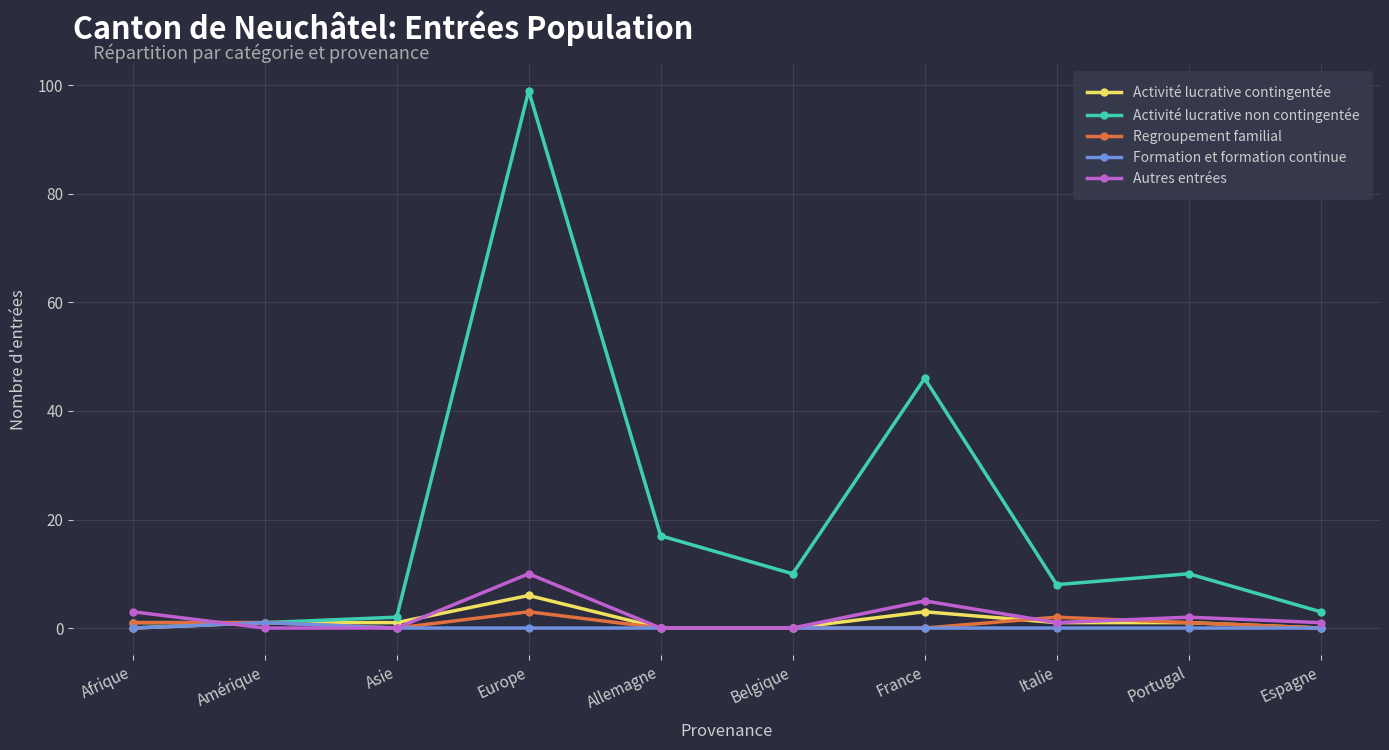

What is the sum of all Formation et formation continue values?

1